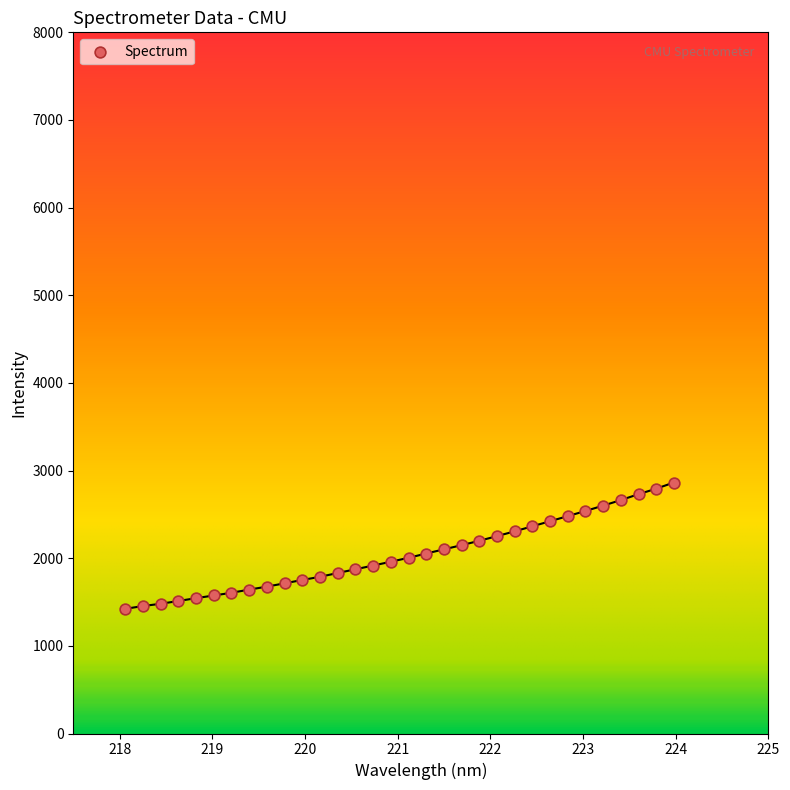

What is the range of X values (max minus min)?

5.9